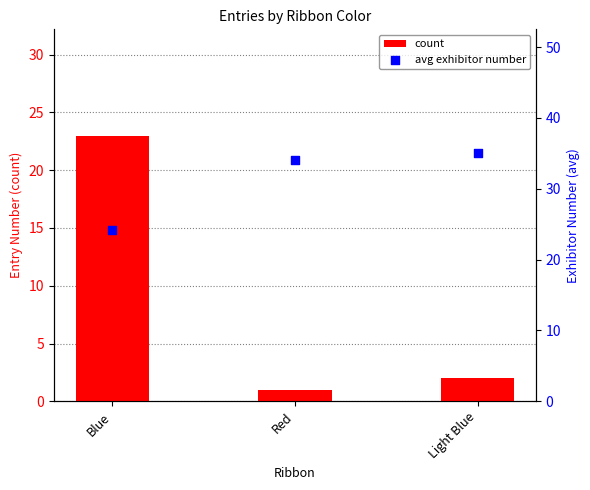

Which series contains the highest Y value?

avg exhibitor number